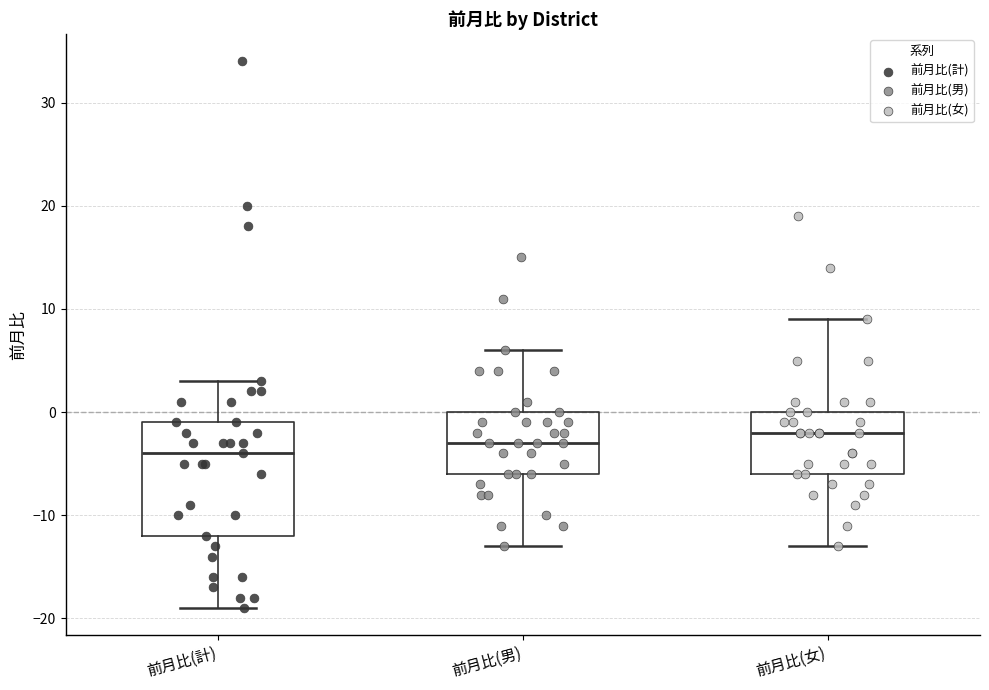

Which box has the highest median line?

前月比(女)